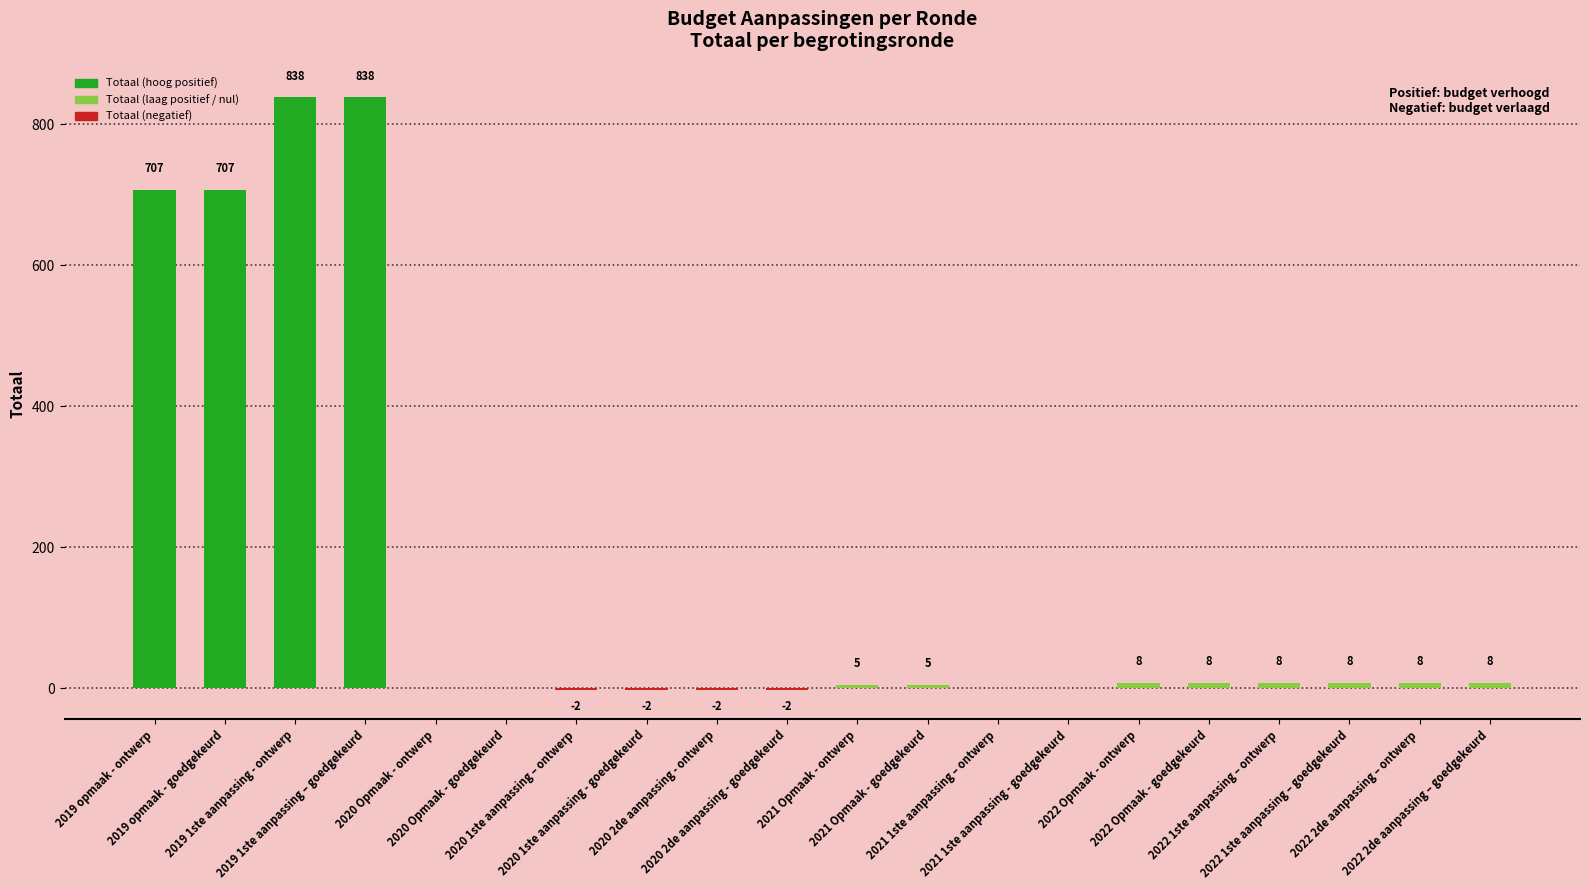

What is the greatest value displayed?

838